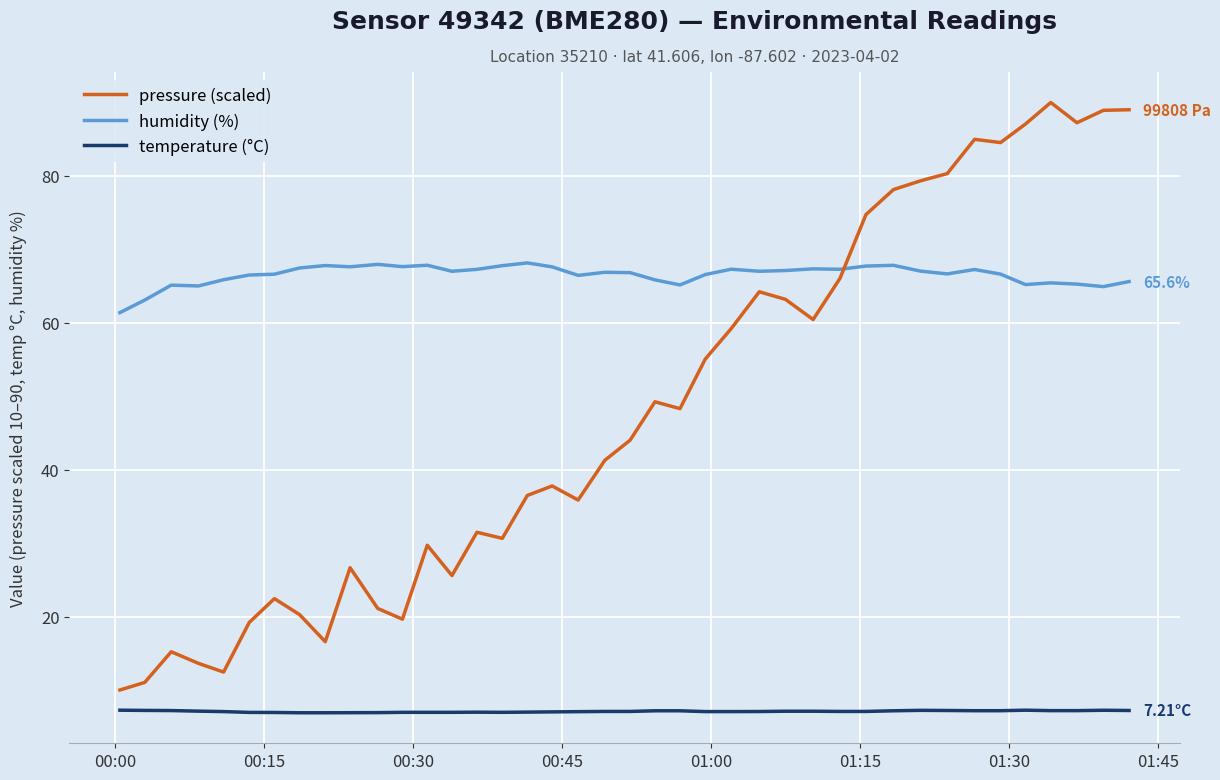

What is the difference between the maximum and minimum values in the humidity (%) series?

6.8